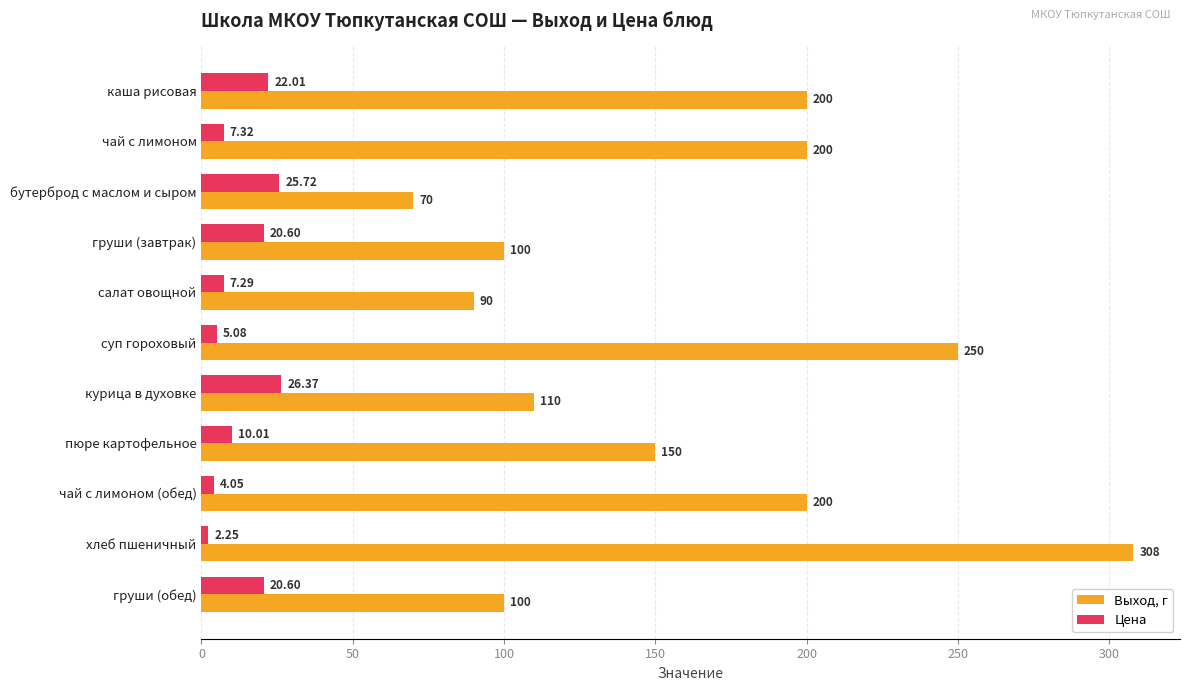

Which category has the lowest value in the Цена series?

хлеб пшеничный